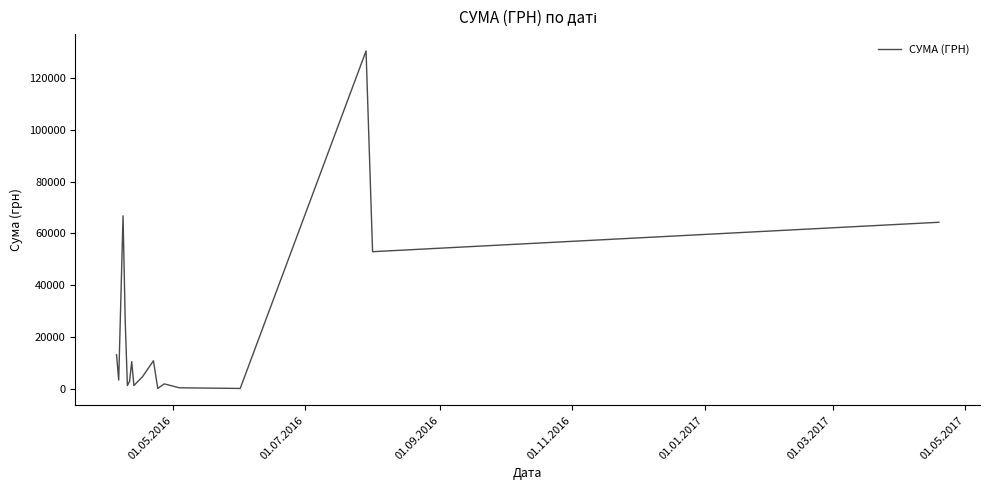

What is the maximum value shown in the chart?

130379.7